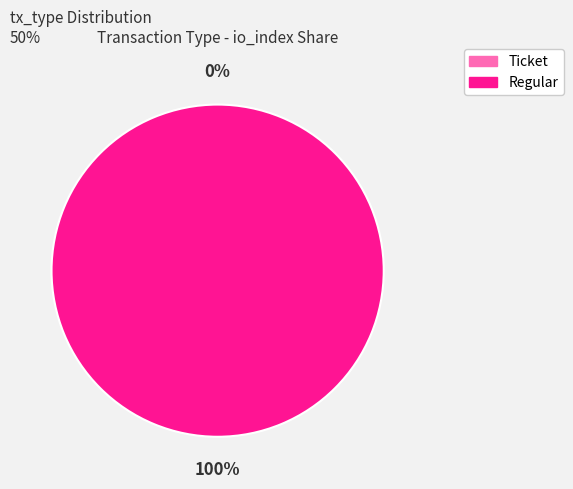

What percentage do Regular and Ticket together represent?

100.0%